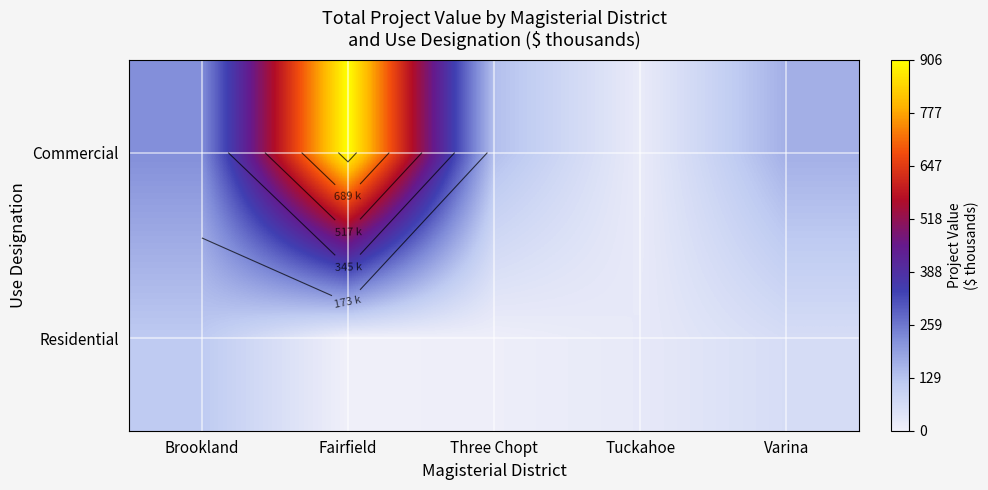

What is the maximum value shown in the chart?

906.0